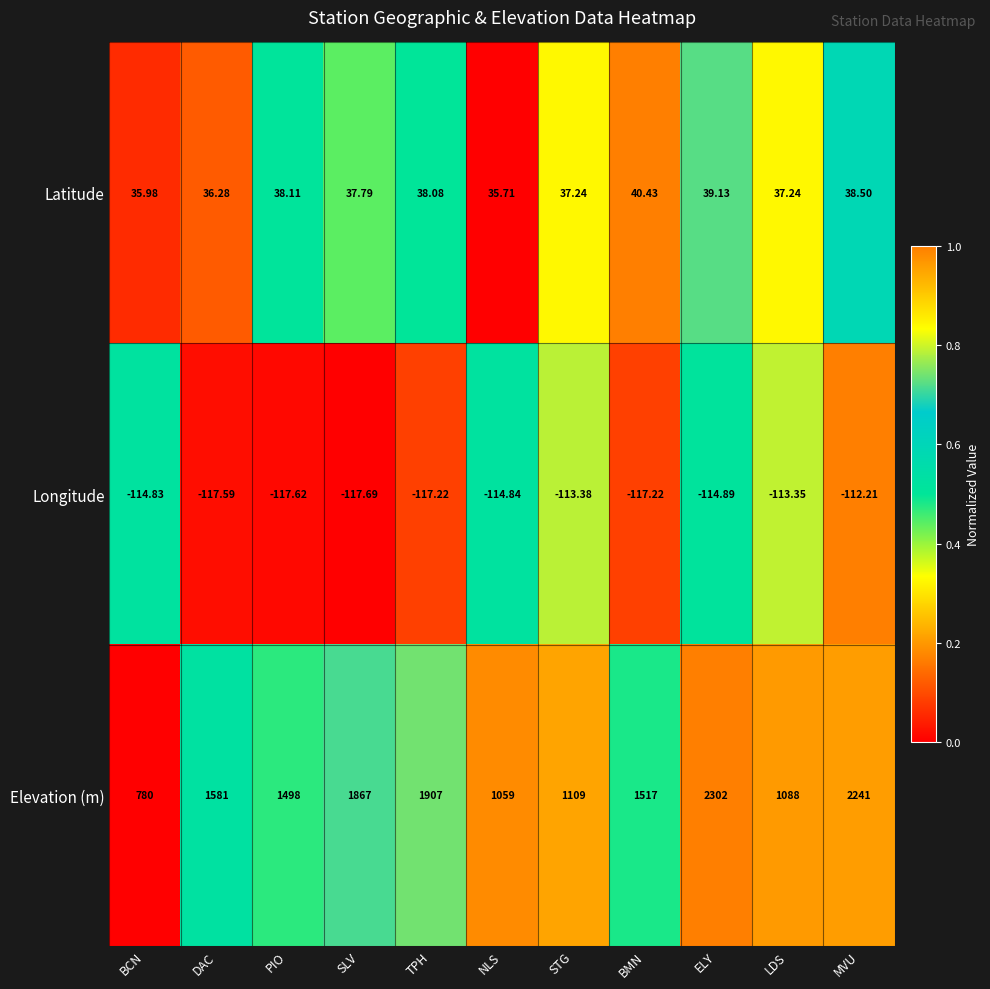

Which series has the largest range (max minus min)?

Elevation (m)